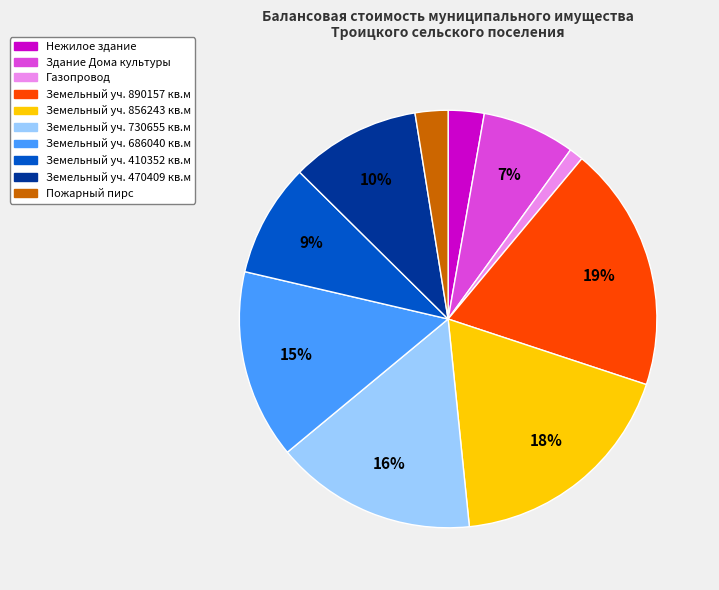

Is there a majority slice in this chart?

No